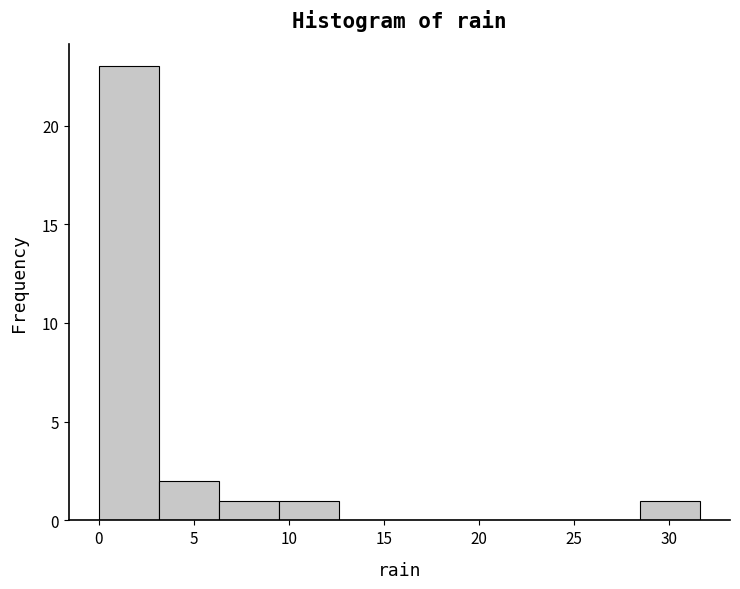

Reading left to right, list every bar in this chart as the range it spans on the x-axis followed by its height. Neither the bar edges nor the heights are printed on the chart, so give them approximately, as read against the axes.

0.0 to 3.0: 23
3.0 to 6.5: 2
6.5 to 9.5: 1
9.5 to 12.5: 1
12.5 to 16.0: 0
16.0 to 19.0: 0
19.0 to 22.0: 0
22.0 to 25.5: 0
25.5 to 28.5: 0
28.5 to 31.5: 1